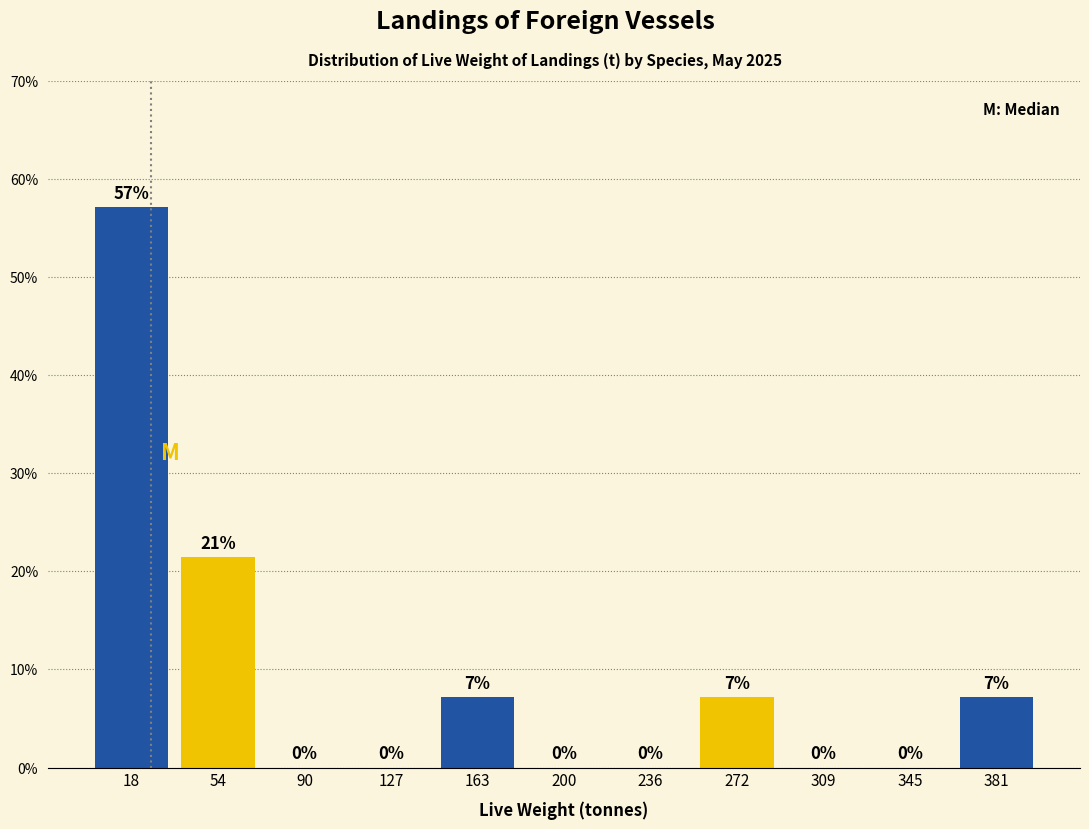

Over which range of the x-axis is the bar tallest?

0 to 35